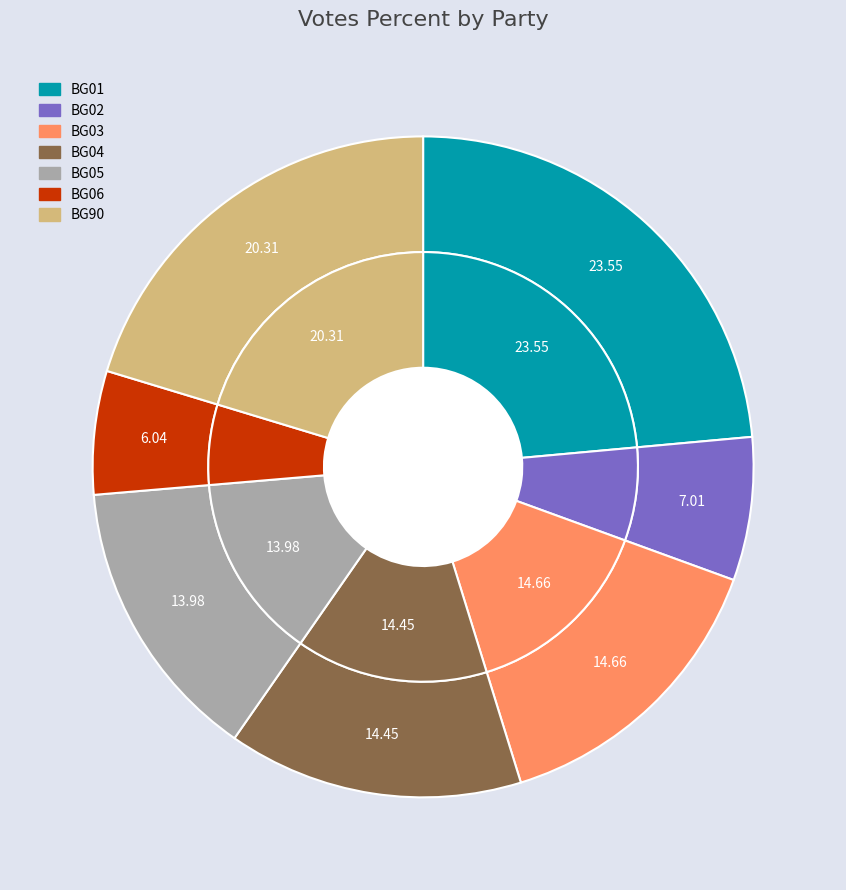

What is the largest slice in the pie chart?

BG01